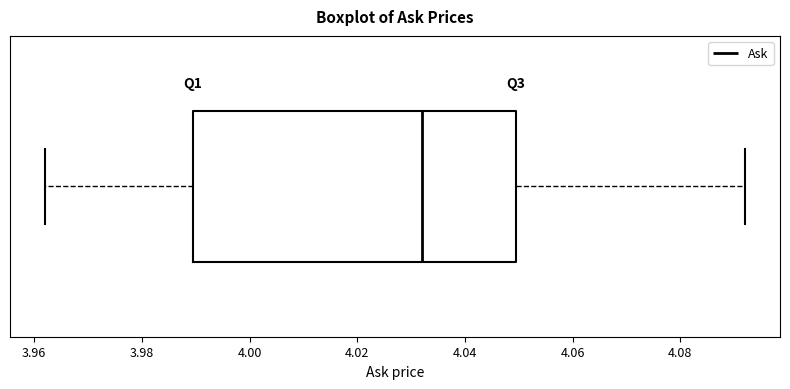

Where does the right whisker of the box end on the x-axis? The values are not printed on the chart, so give them approximately, as read against the axis.

4.092